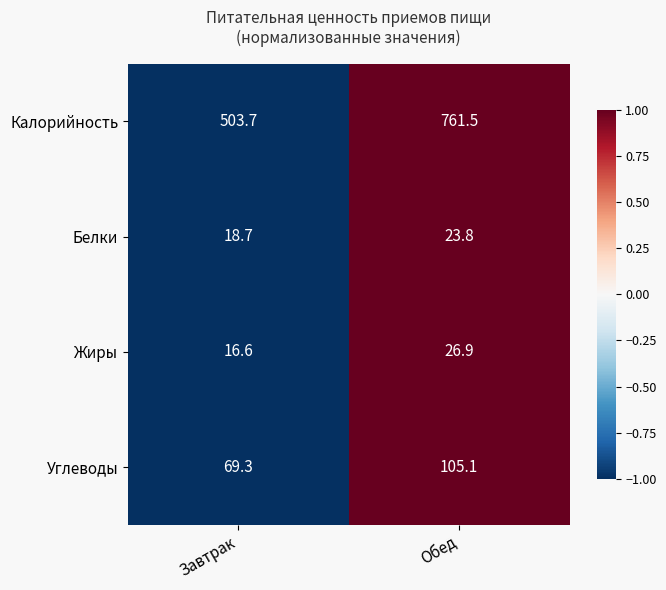

What is the approximate value of Углеводы at Обед?

105.1